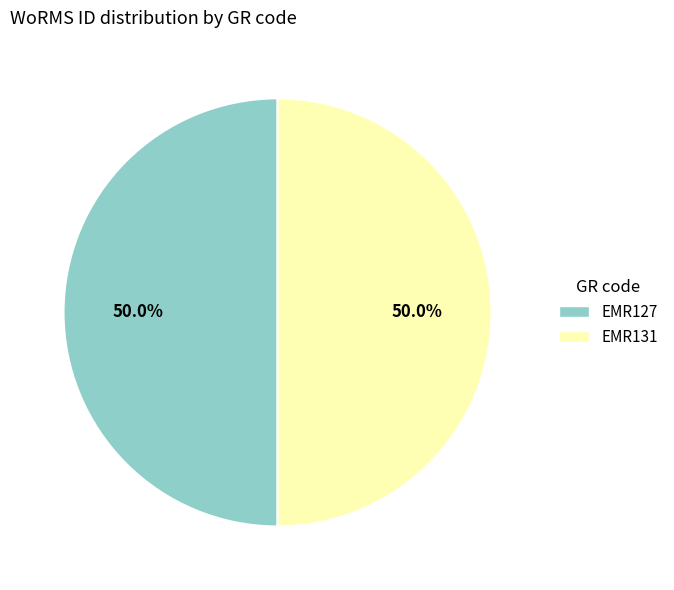

What is the ratio of the value at EMR127 to the value at EMR131?

1.0